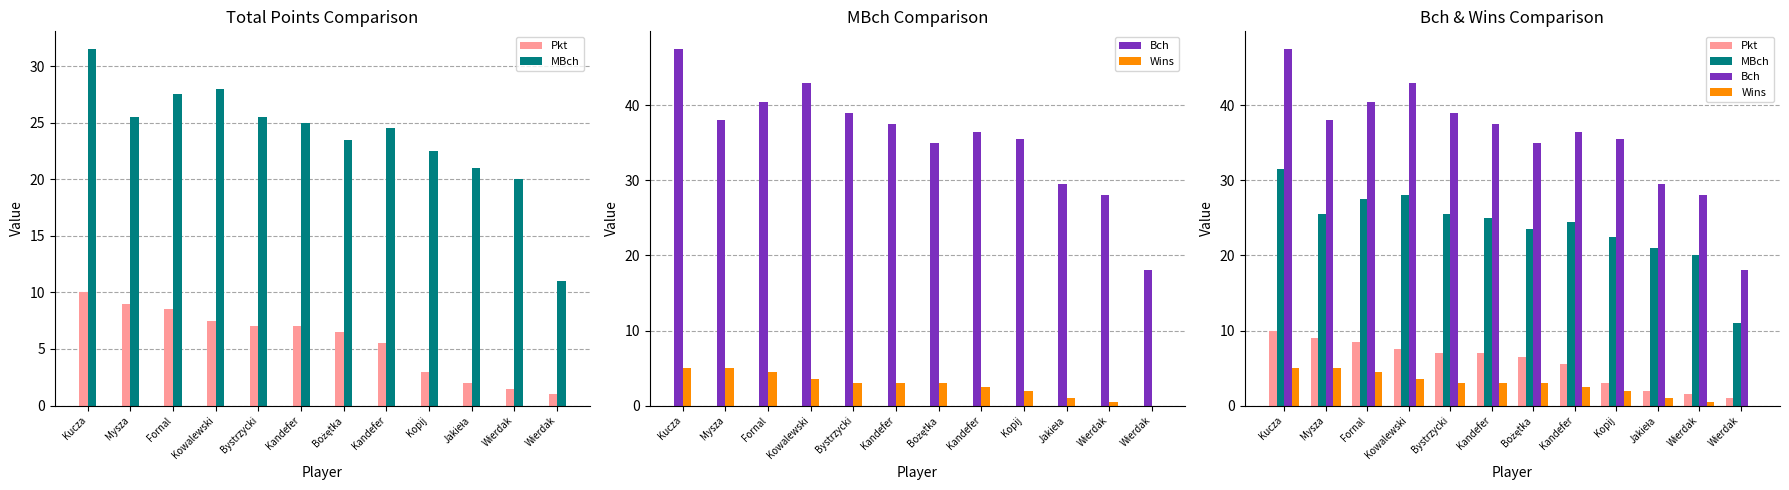

The Pkt series shows 12.1 at Kandefer. True or false?

False